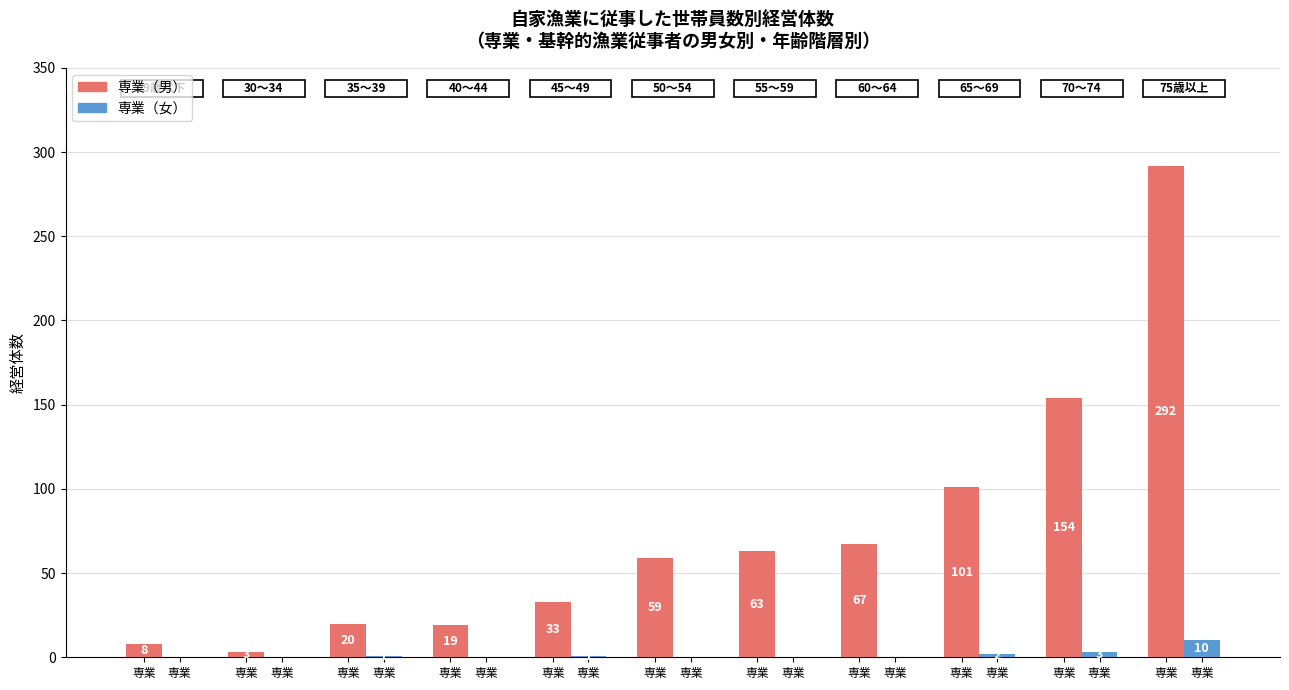

Rank the series by their average value, from lowest to highest.

専業（女）, 専業（男）